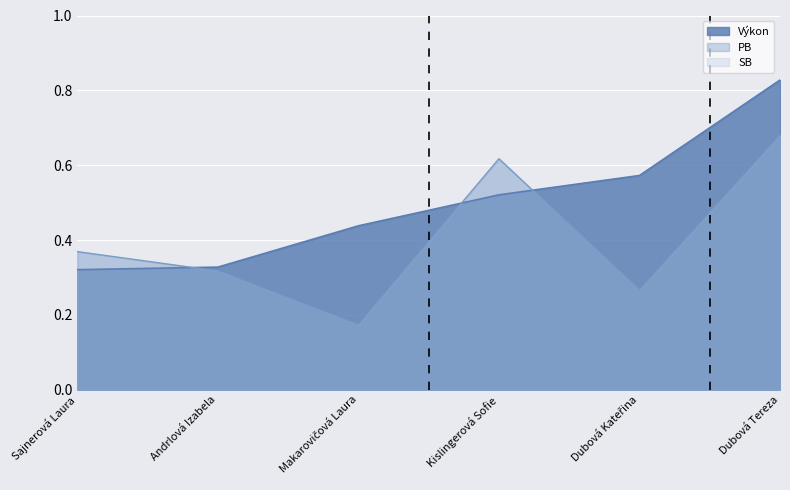

What is the highest value of the PB series?

0.7